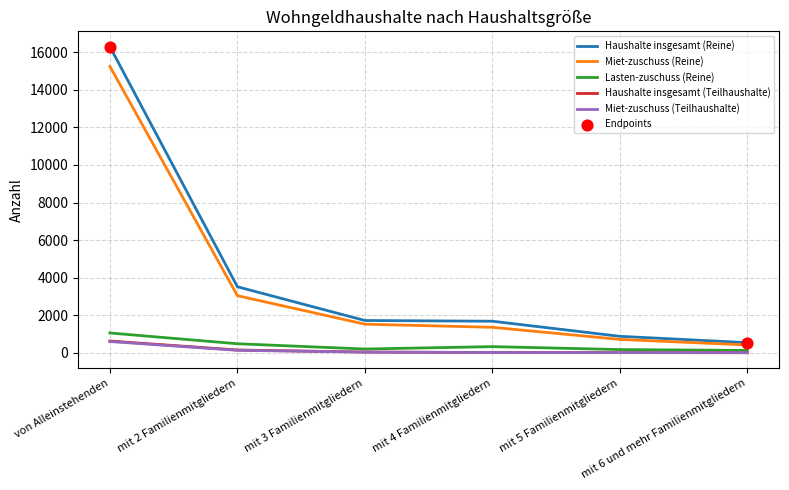

Which series has the widest spread of values?

Haushalte insgesamt (Reine)